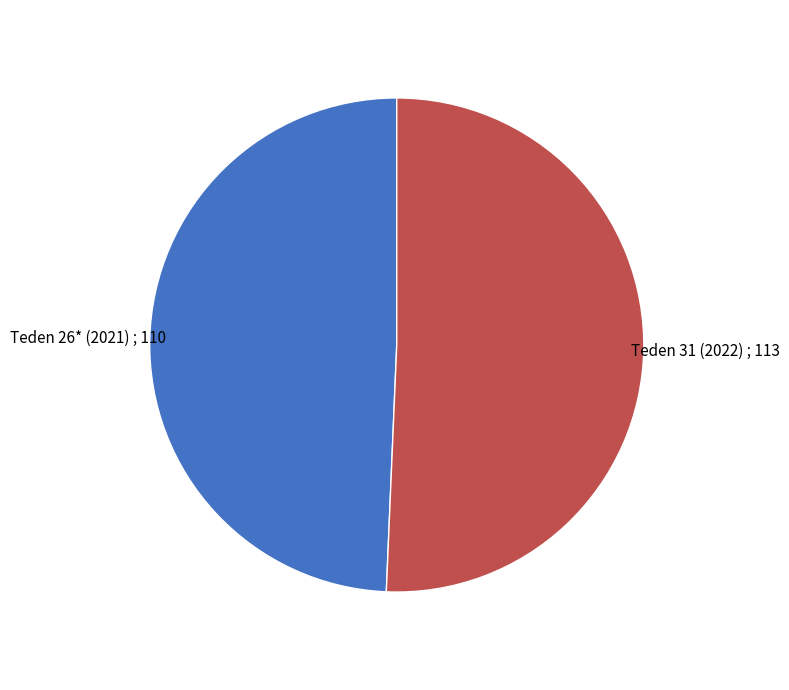

Does Teden 31 (2022) account for over 50% of the chart?

Yes